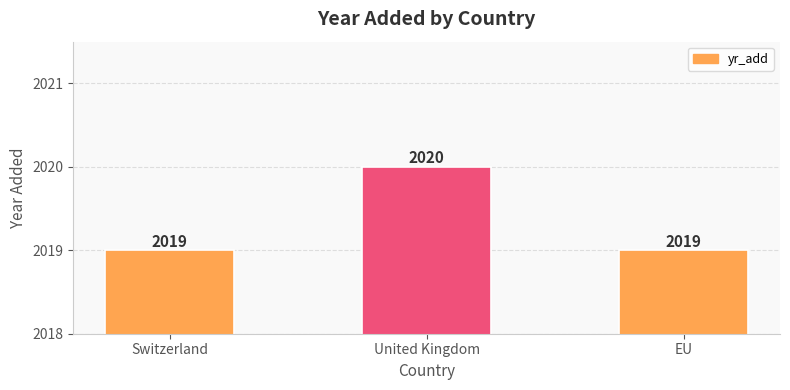

How many values exceed 2019?

1